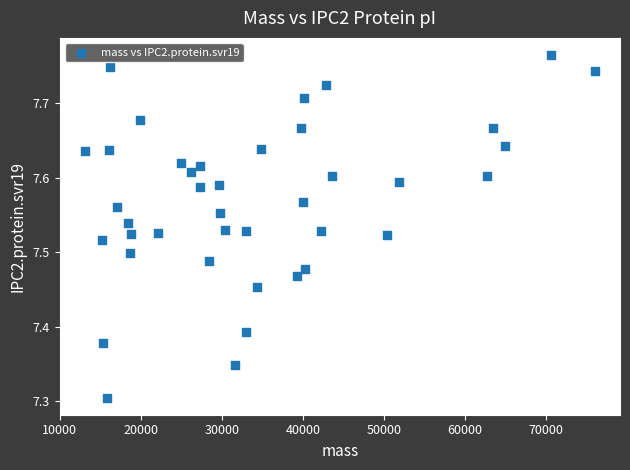

What is the range of Y values (max minus min)?

0.5